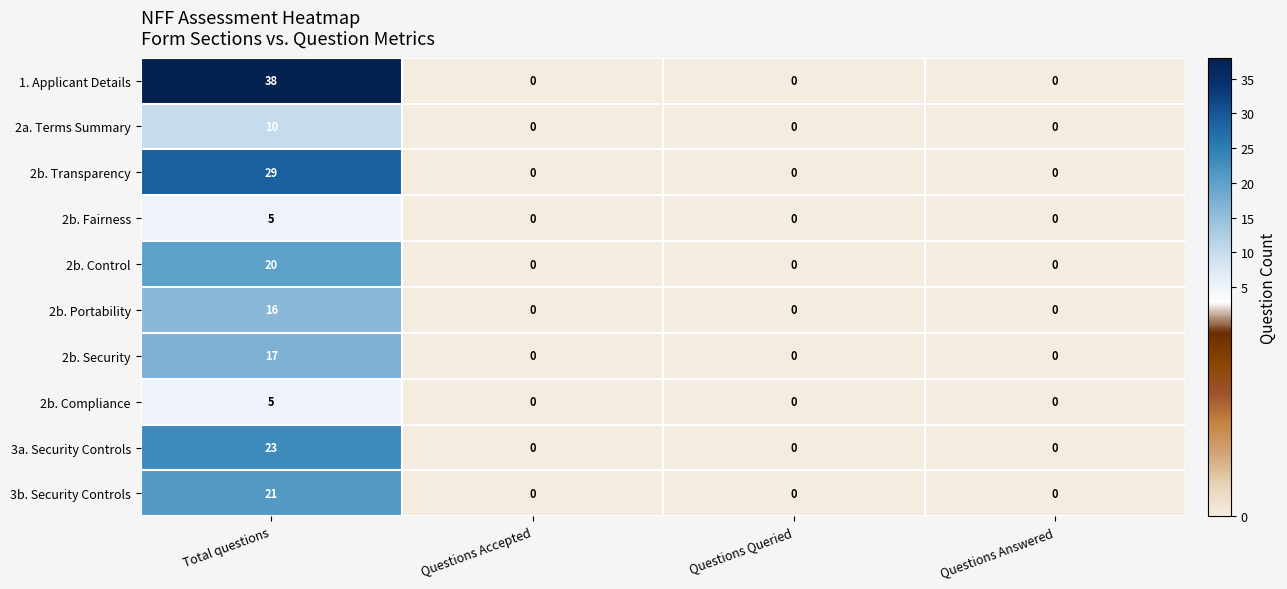

Which label corresponds to the largest value in the chart?

Total questions